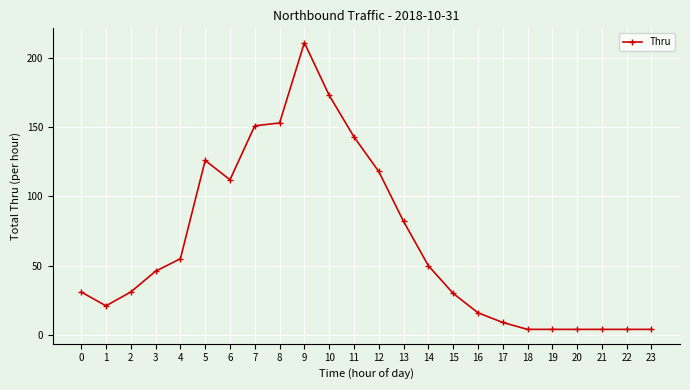

At which category does the chart reach its peak across all series?

9